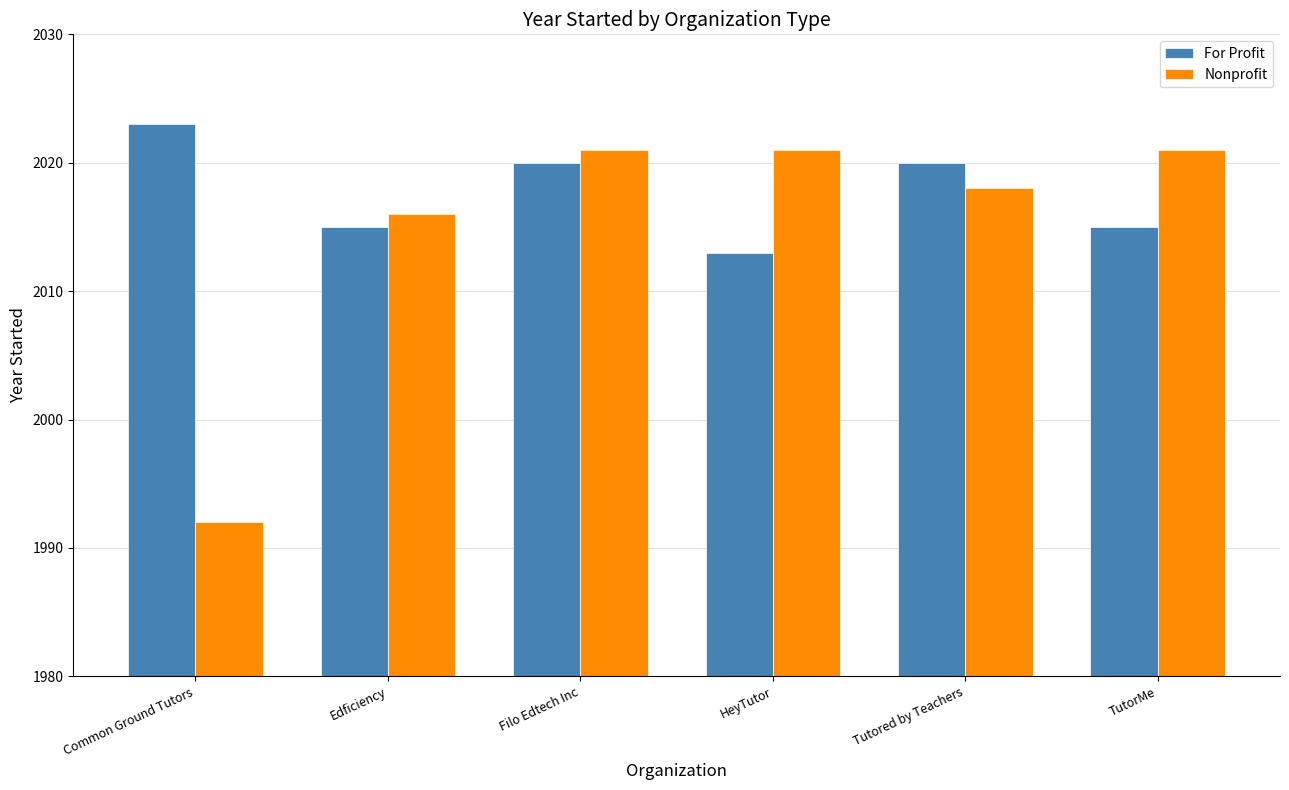

Which series changed the most between Common Ground Tutors and HeyTutor?

Nonprofit